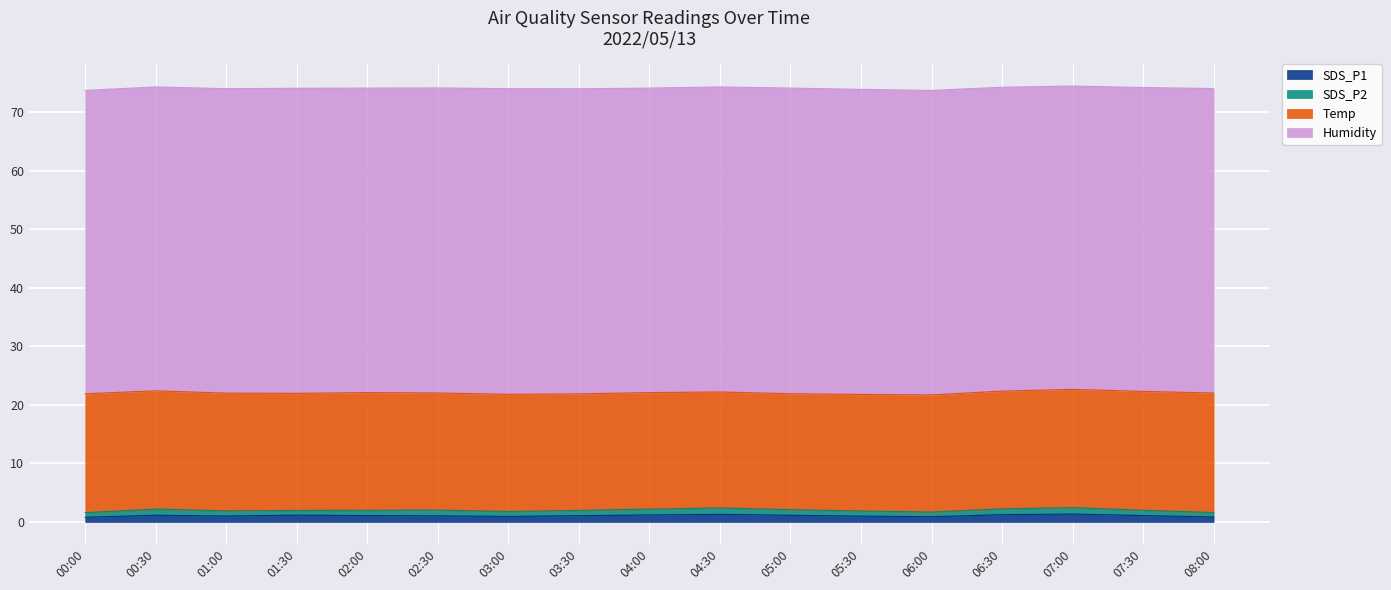

Which series changed the most between 03:30 and 04:00?

SDS_P1